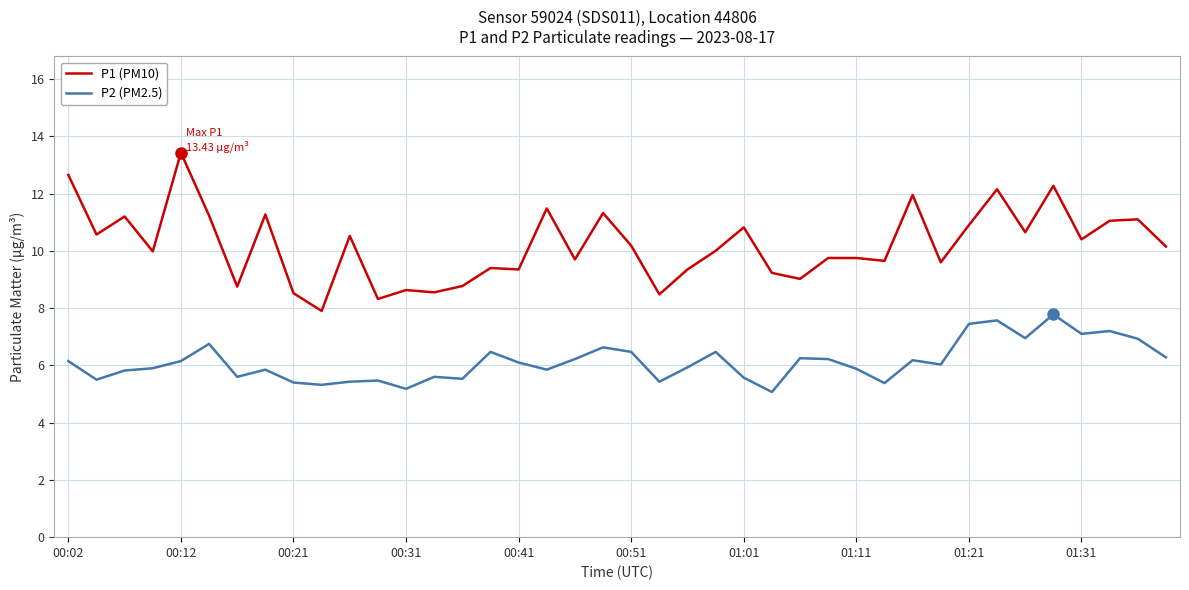

In P2 (PM2.5), how many points are lower than both neighbors (excluding endpoints)?

12